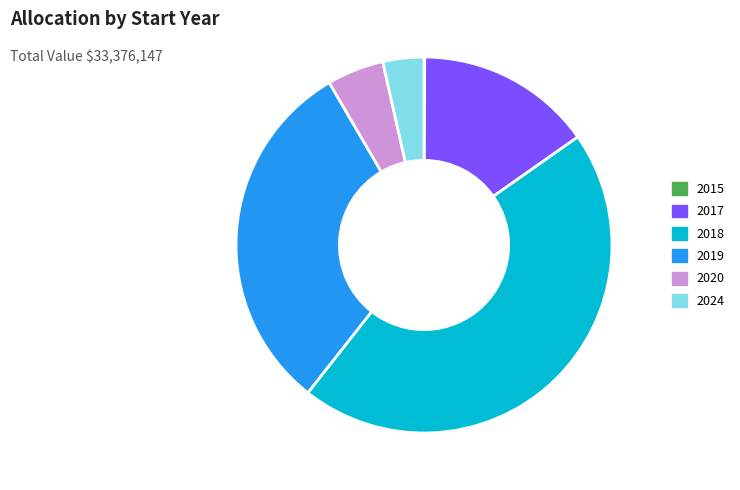

Does any single category account for the majority?

No